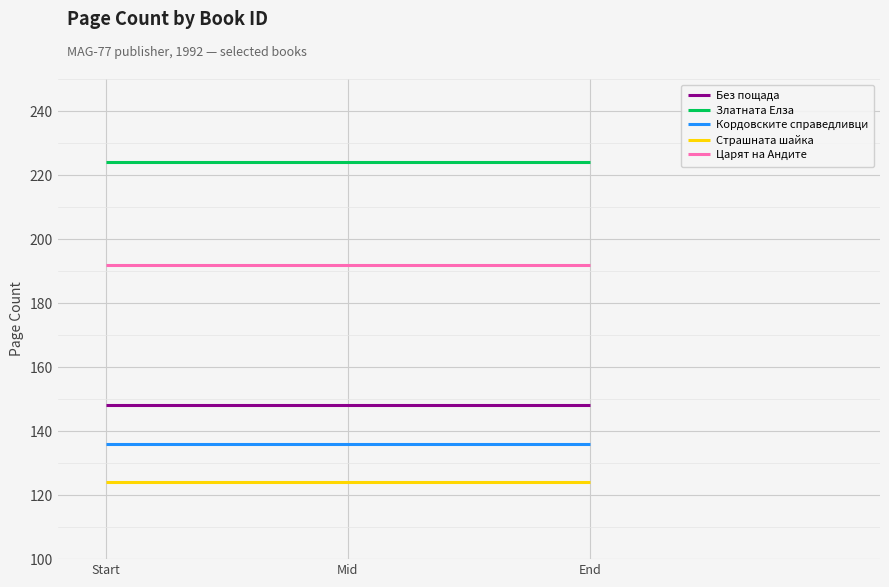

At Start, list the series in order from largest to smallest.

Златната Елза, Царят на Андите, Без пощада, Кордовските справедливци, Страшната шайка